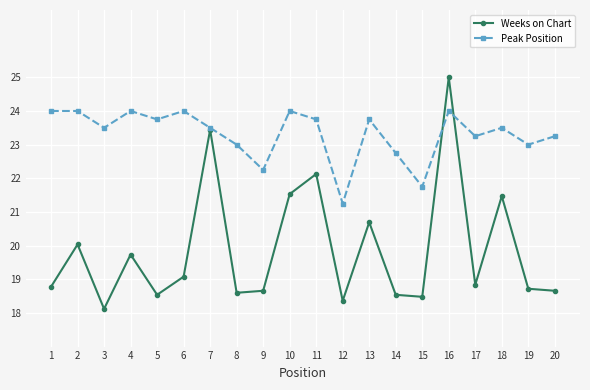

What is the difference between the Weeks on Chart values at 7 and 19?

4.7